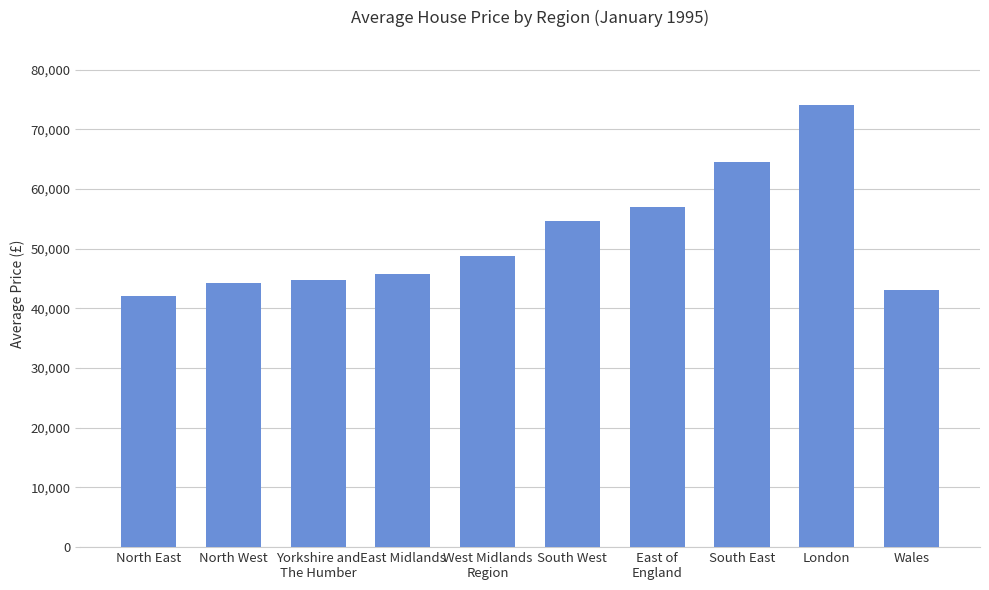

What is the difference between the maximum and minimum values?

31948.3